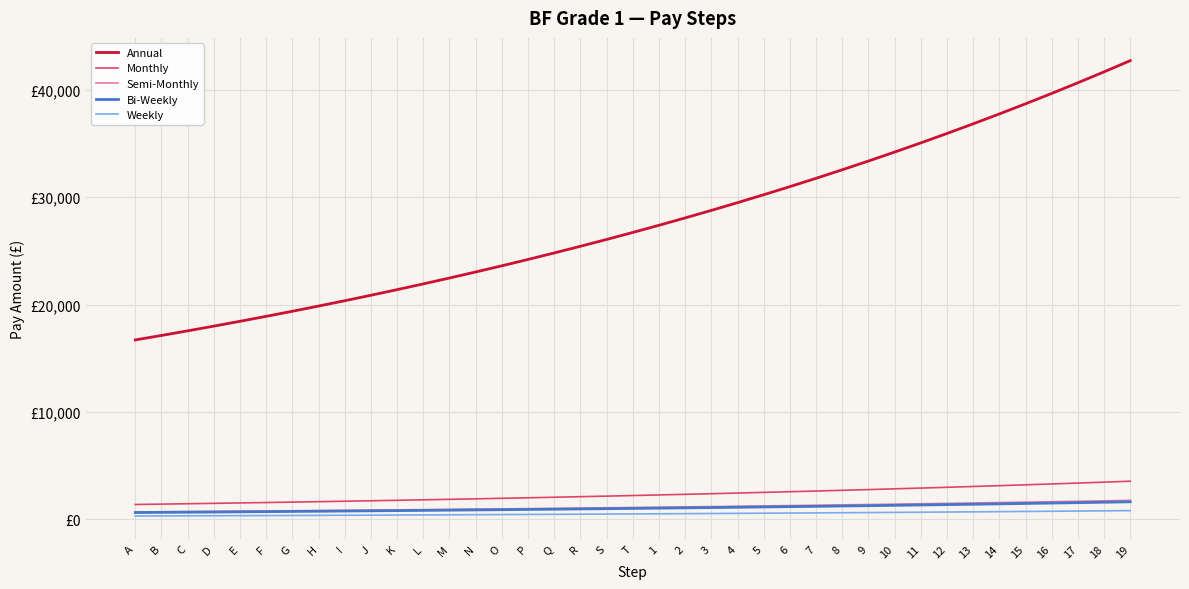

Reading right to left, transcribe all the data shown in this chart.

Annual: 19=42719.1	18=41677.1	17=40660.6	16=39668.9	15=38701.4	14=37757.4	13=36836.5	12=35938.1	11=35061.5	10=34206.4	9=33372.1	8=32558.1	7=31764.0	6=30989.3	5=30233.4	4=29496.0	3=28776.6	2=28074.8	1=27390.0	T=26722.0	S=26070.2	R=25434.3	Q=24814.0	P=24208.8	O=23618.3	N=23042.2	M=22480.2	L=21932.0	K=21397.0	J=20875.2	I=20366.0	H=19869.3	G=19384.7	F=18911.8	E=18450.6	D=18000.6	C=17561.5	B=17133.2	A=16715.3
Monthly: 19=3559.9	18=3473.1	17=3388.4	16=3305.7	15=3225.1	14=3146.4	13=3069.7	12=2994.8	11=2921.8	10=2850.5	9=2781.0	8=2713.2	7=2647.0	6=2582.4	5=2519.4	4=2458.0	3=2398.1	2=2339.6	1=2282.5	T=2226.8	S=2172.5	R=2119.5	Q=2067.8	P=2017.4	O=1968.2	N=1920.2	M=1873.3	L=1827.7	K=1783.1	J=1739.6	I=1697.2	H=1655.8	G=1615.4	F=1576.0	E=1537.5	D=1500.0	C=1463.5	B=1427.8	A=1392.9
Semi-Monthly: 19=1780.0	18=1736.5	17=1694.2	16=1652.9	15=1612.6	14=1573.2	13=1534.8	12=1497.4	11=1460.9	10=1425.3	9=1390.5	8=1356.6	7=1323.5	6=1291.2	5=1259.7	4=1229.0	3=1199.0	2=1169.8	1=1141.2	T=1113.4	S=1086.3	R=1059.8	Q=1033.9	P=1008.7	O=984.1	N=960.1	M=936.7	L=913.8	K=891.5	J=869.8	I=848.6	H=827.9	G=807.7	F=788.0	E=768.8	D=750.0	C=731.7	B=713.9	A=696.5
Bi-Weekly: 19=1643.2	18=1603.2	17=1564.0	16=1525.6	15=1488.8	14=1452.0	13=1416.8	12=1382.4	11=1348.8	10=1316.0	9=1283.2	8=1252.0	7=1221.6	6=1192.0	5=1163.2	4=1134.4	3=1106.4	2=1080.0	1=1053.6	T=1028.0	S=1002.4	R=978.4	Q=954.4	P=931.2	O=908.0	N=886.4	M=864.8	L=843.2	K=823.2	J=803.2	I=783.2	H=764.0	G=745.6	F=727.2	E=709.6	D=692.0	C=675.2	B=659.2	A=643.2
Weekly: 19=821.6	18=801.6	17=782.0	16=762.8	15=744.4	14=726.0	13=708.4	12=691.2	11=674.4	10=658.0	9=641.6	8=626.0	7=610.8	6=596.0	5=581.6	4=567.2	3=553.2	2=540.0	1=526.8	T=514.0	S=501.2	R=489.2	Q=477.2	P=465.6	O=454.0	N=443.2	M=432.4	L=421.6	K=411.6	J=401.6	I=391.6	H=382.0	G=372.8	F=363.6	E=354.8	D=346.0	C=337.6	B=329.6	A=321.6